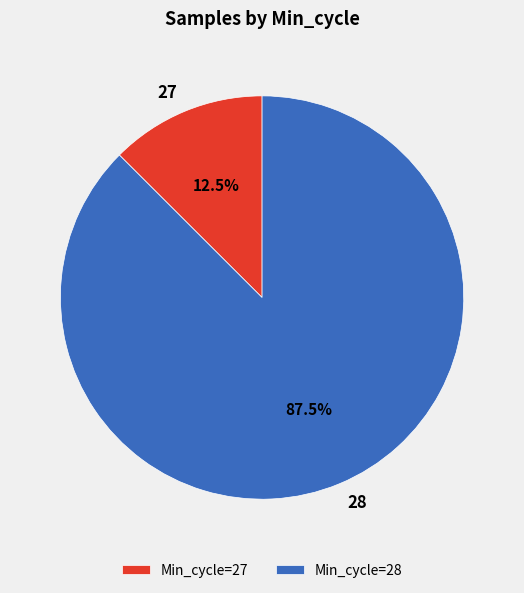

What percentage is NOT represented by 28?

12.5%